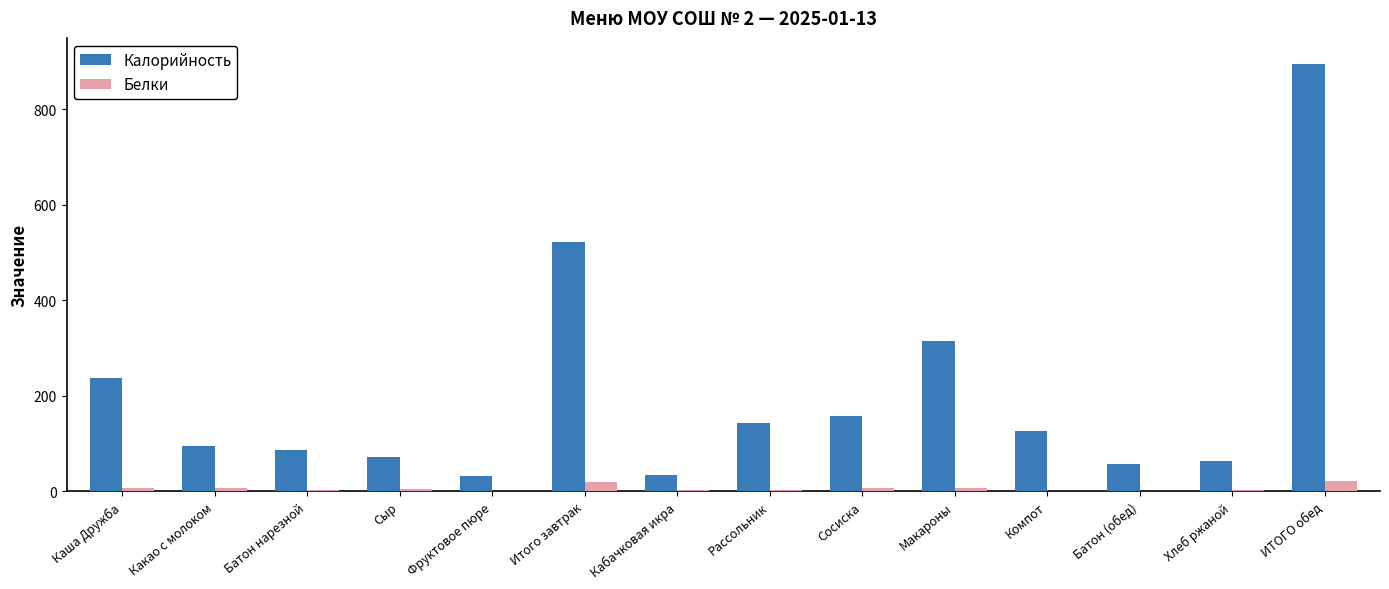

The Калорийность series shows 50.3 at Каша Дружба. True or false?

False